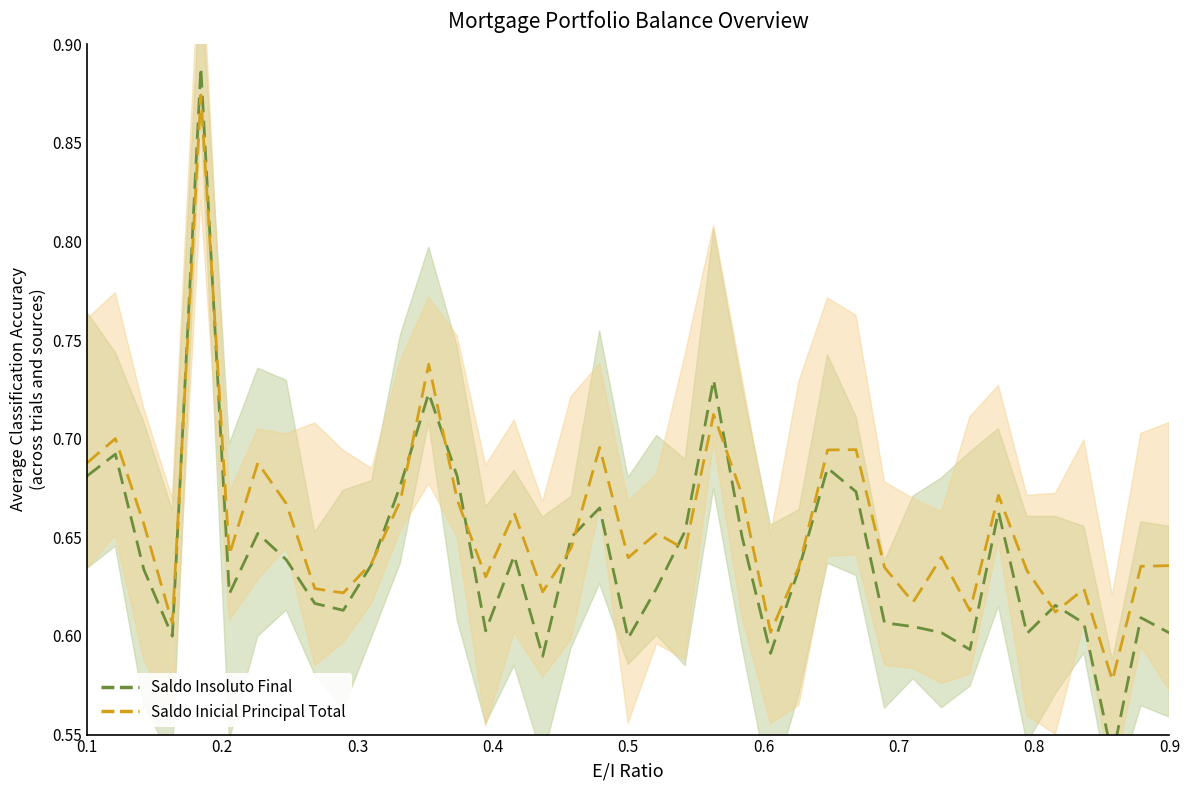

What is the maximum value for Saldo Insoluto Final?

0.9